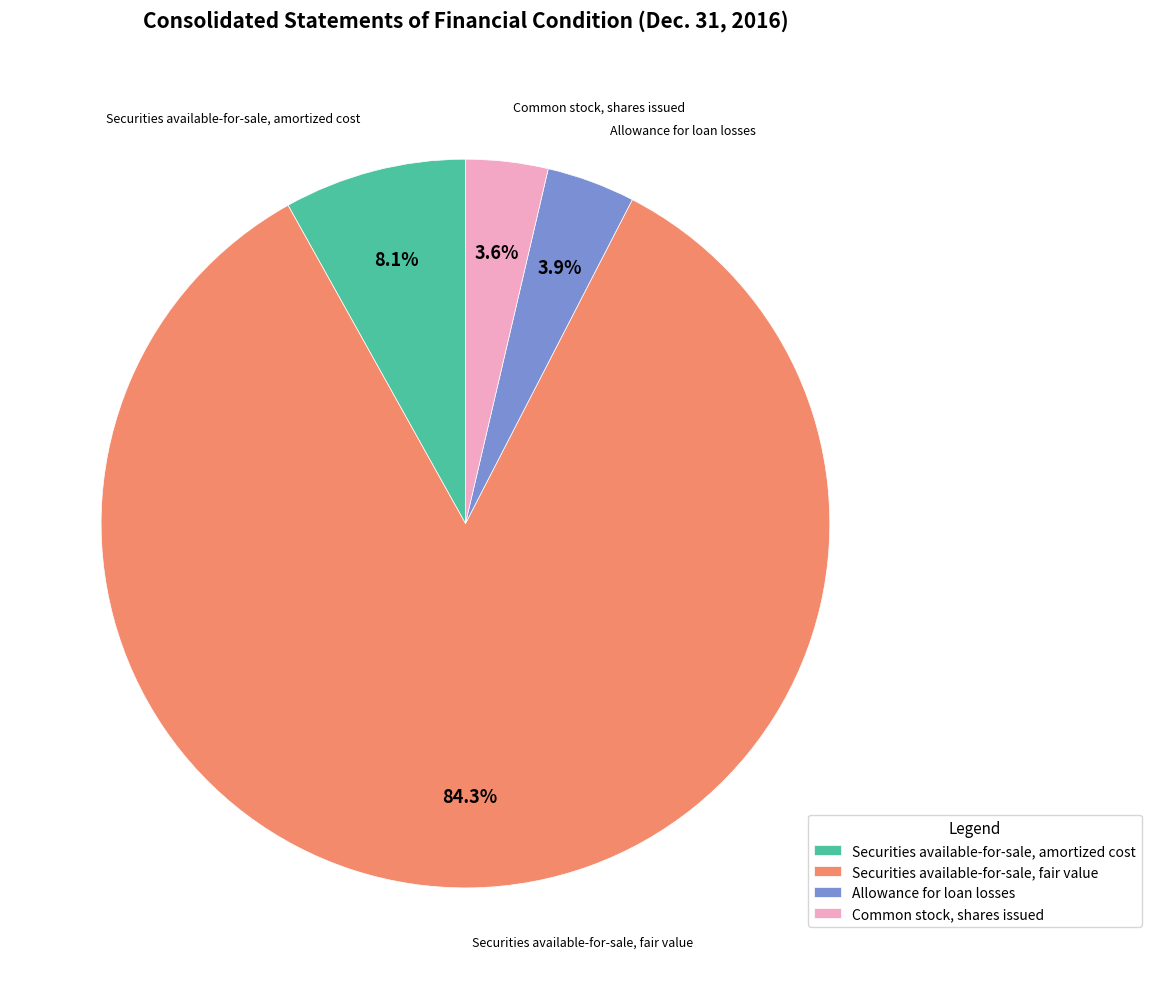

Which category has the biggest portion of the pie?

Securities available-for-sale, fair value